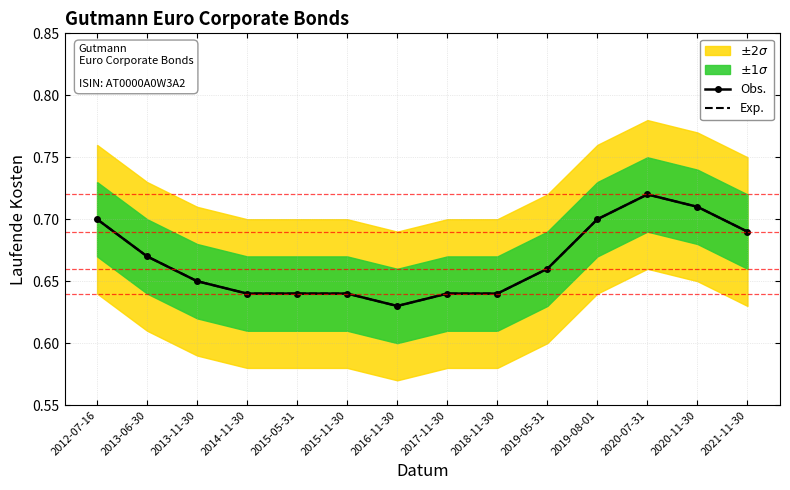

How many lines are shown in the chart?

2